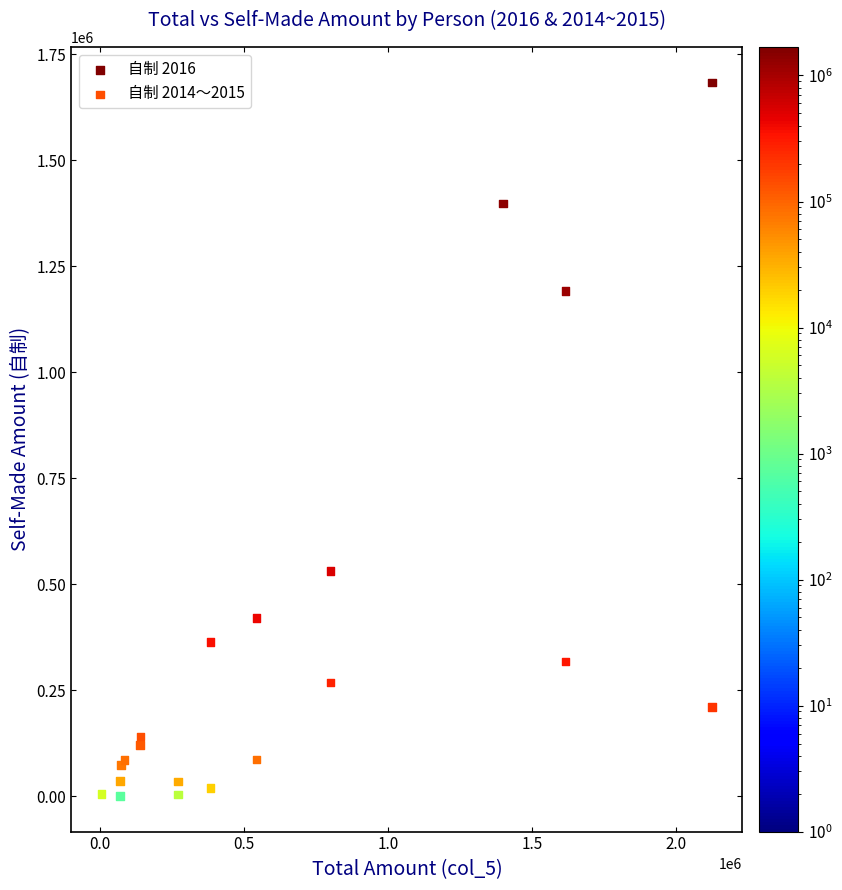

Which series contains the highest Y value?

自制 2016